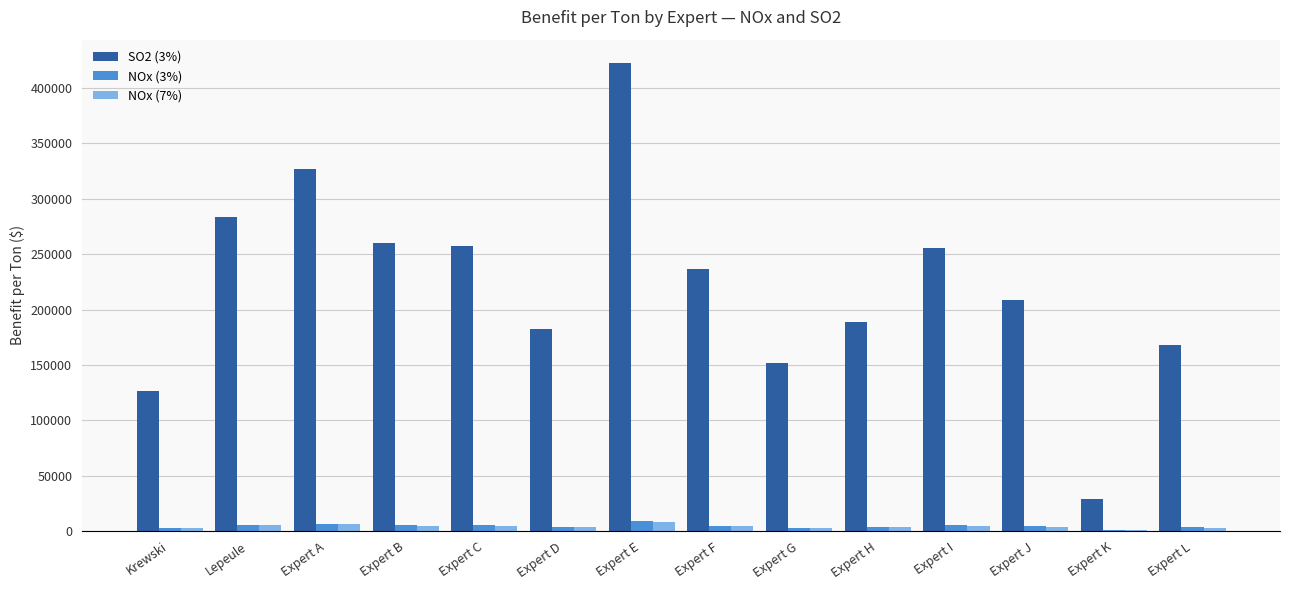

Is it true that SO2 (3%) equals 89569 at Expert H?

False